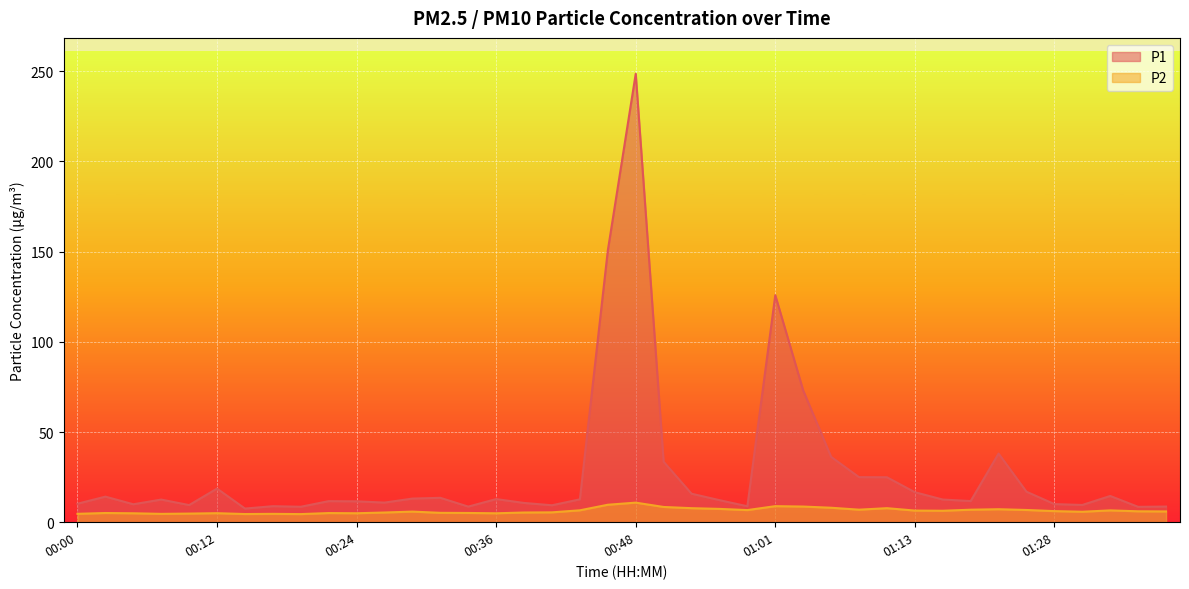

What is the difference between the second highest and minimum values in the P2 series?

5.2